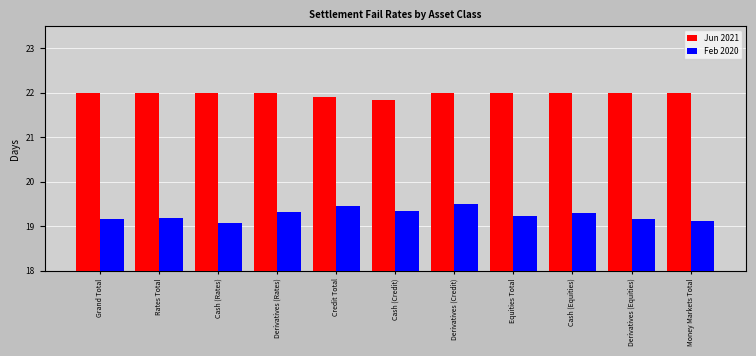

Which series has the largest total across all categories?

Jun 2021